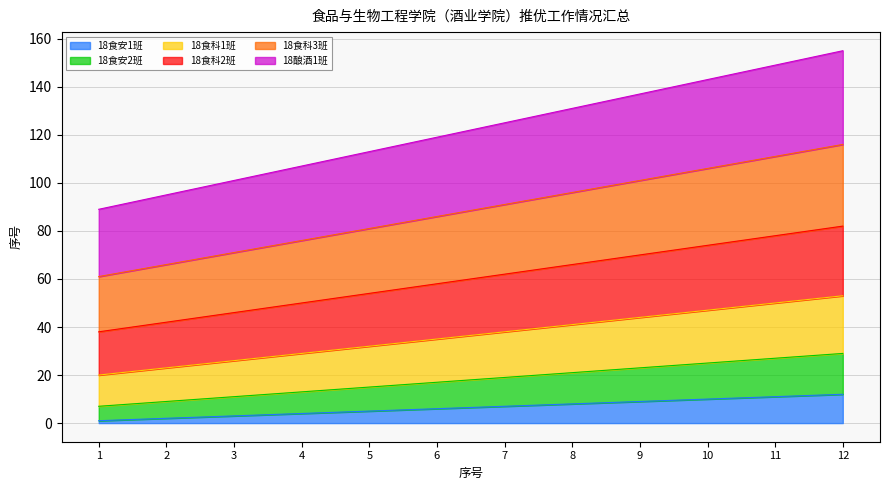

Rank the series at 4 from highest to lowest value.

18酿酒1班, 18食科3班, 18食科2班, 18食科1班, 18食安2班, 18食安1班